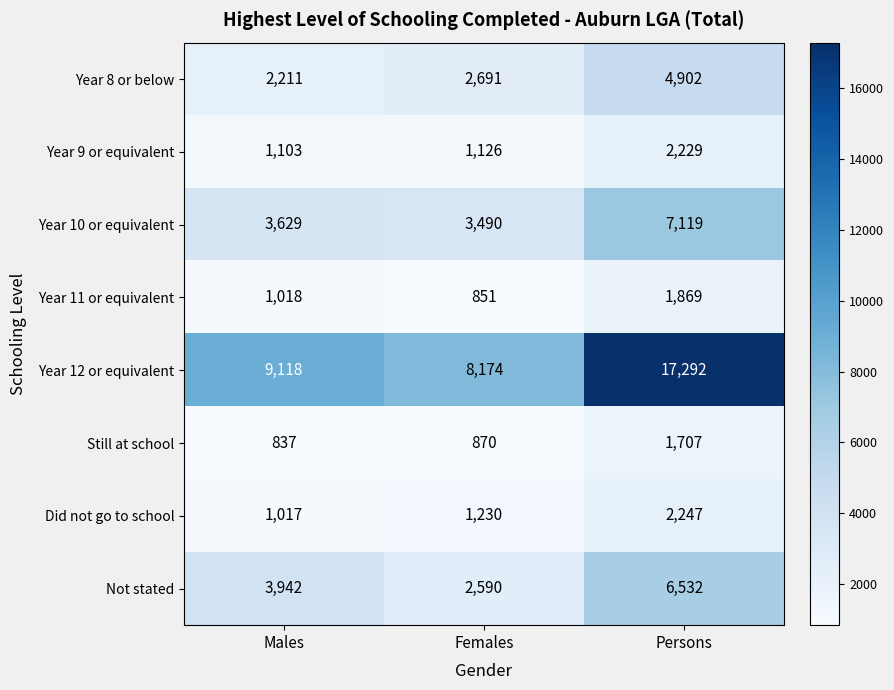

What is the sum of the Year 10 or equivalent values at Males and Persons?

10748